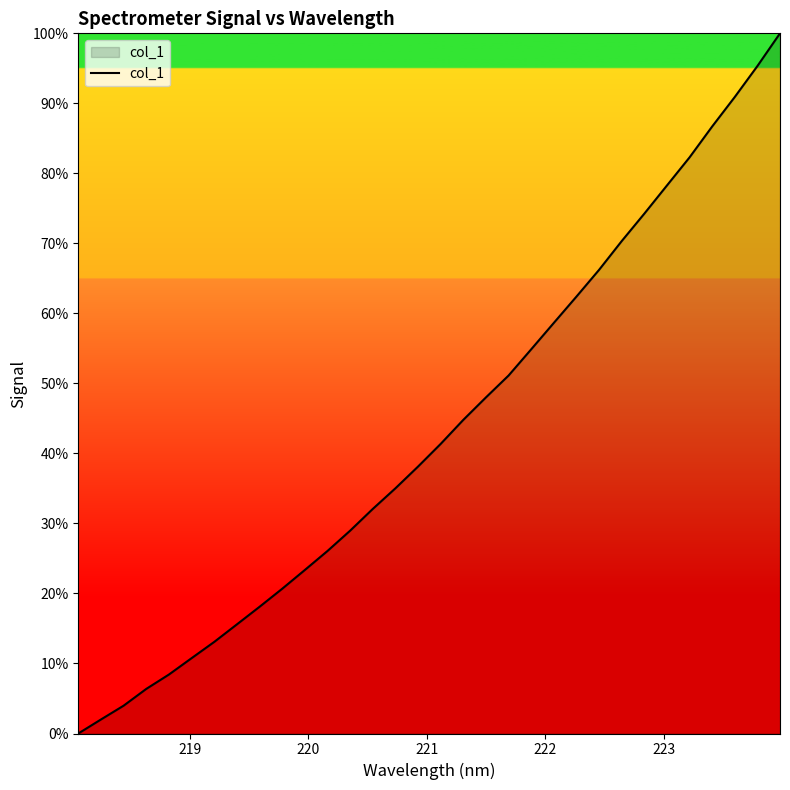

What is the difference between the maximum and minimum values?

100.0